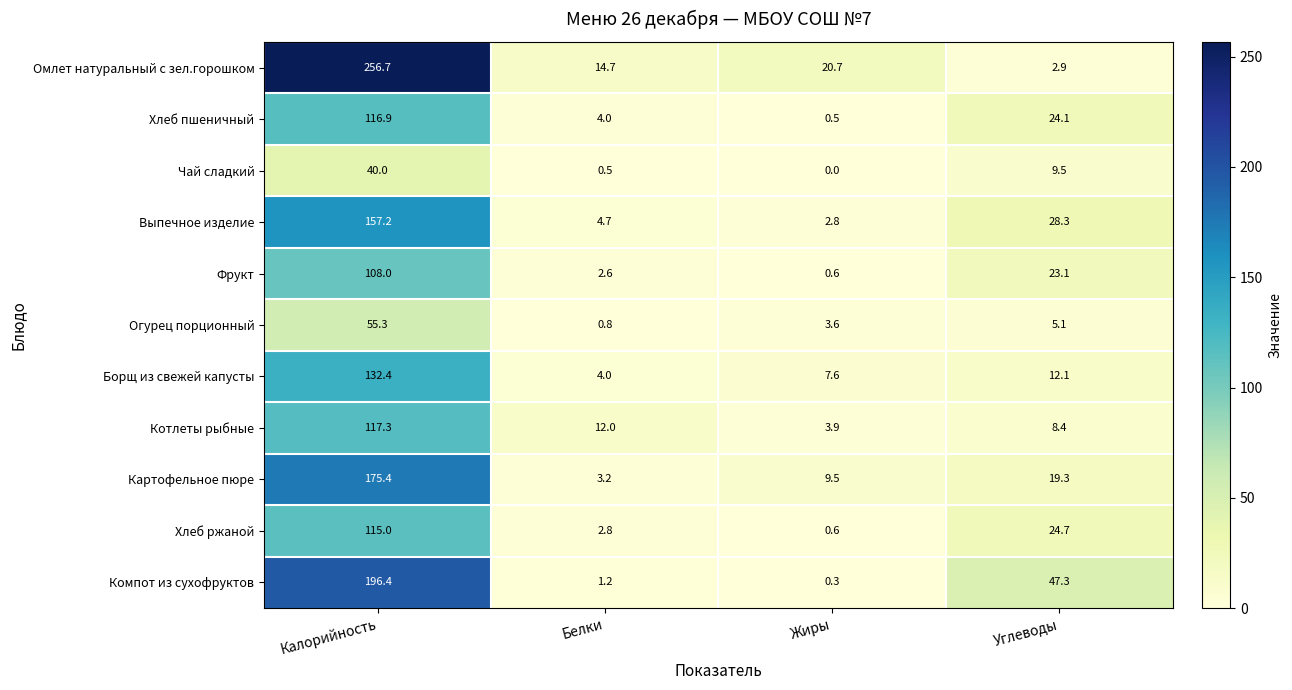

At which label does Хлеб пшеничный first exceed 24?

Калорийность